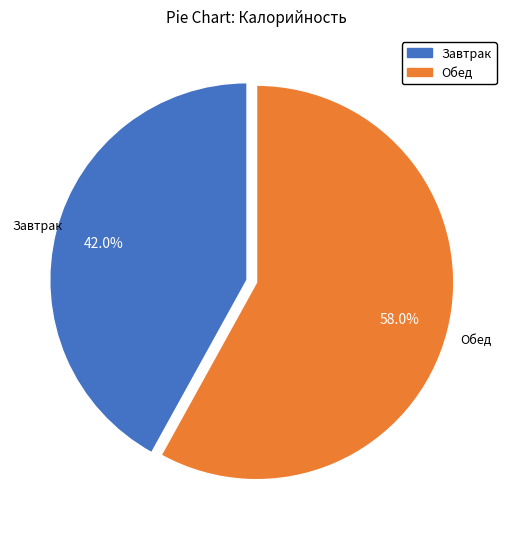

Which slice represents more than half of the pie?

Обед